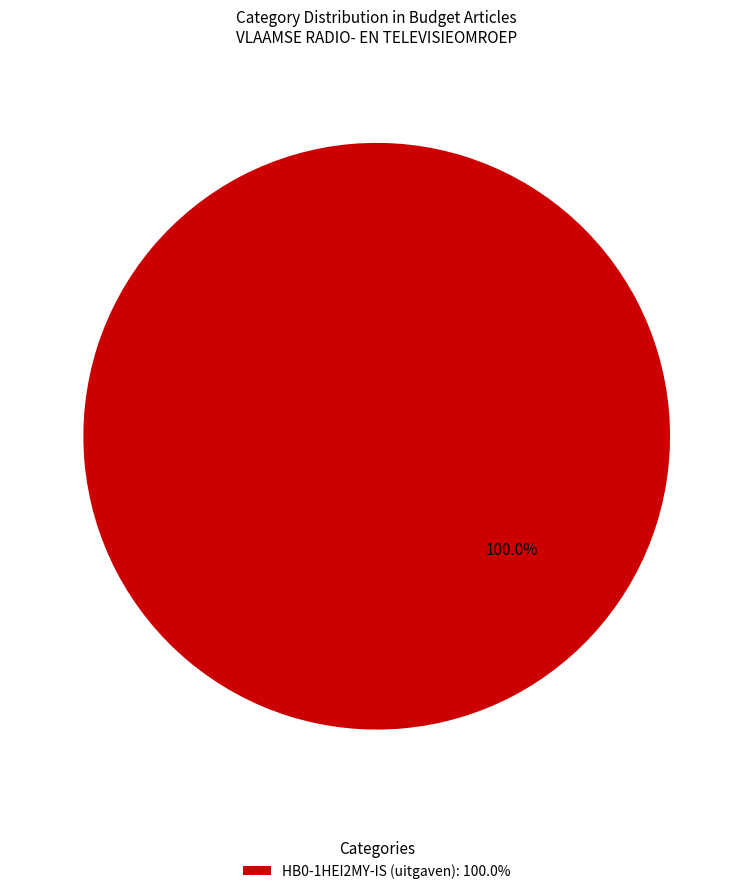

Rank the categories by value from highest to lowest.

HB0-1HEI2MY-IS (uitgaven): 100.0%